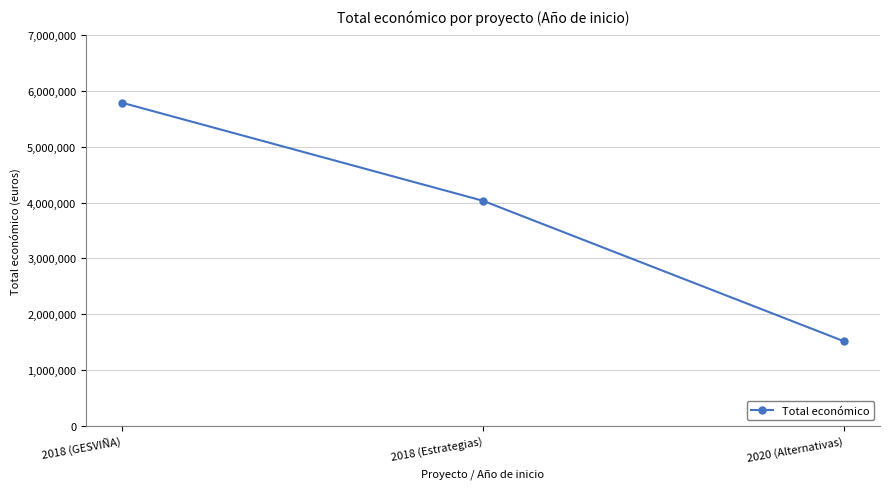

What is the label of the 1st point from the right?

2020 (Alternativas)